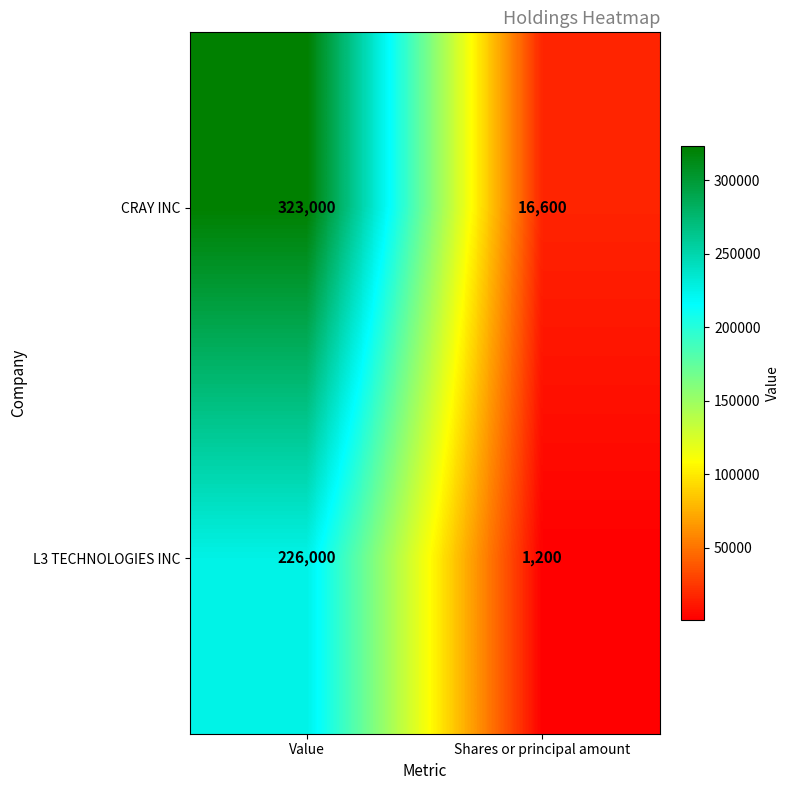

Read the CRAY INC value at Shares or principal amount.

16600